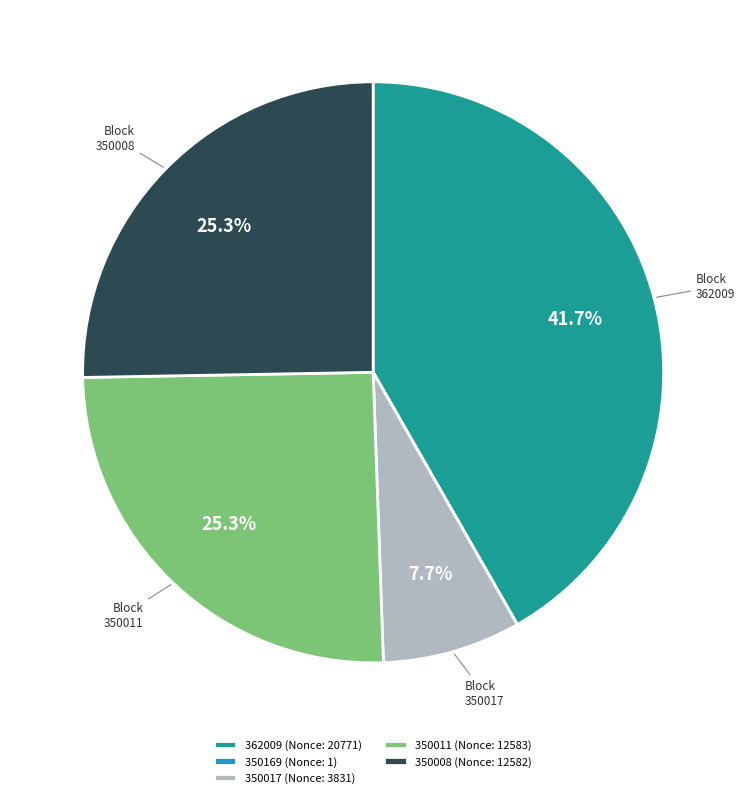

Which category has the biggest portion of the pie?

362009 (Nonce: 20771)